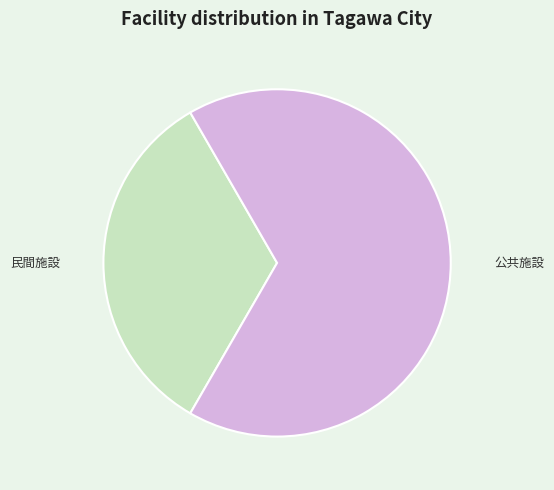

Which slice is the largest?

公共施設